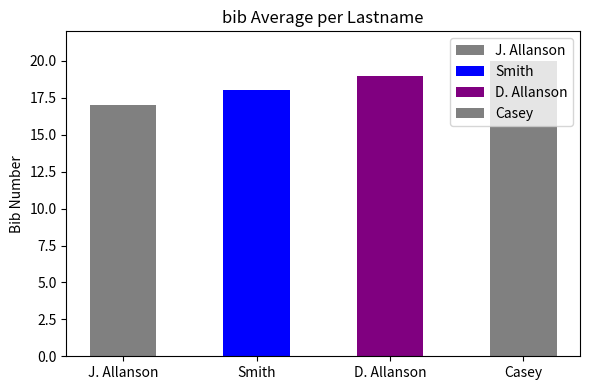

Rank the categories by value from lowest to highest.

Allanson, Smith, Allanson, Casey